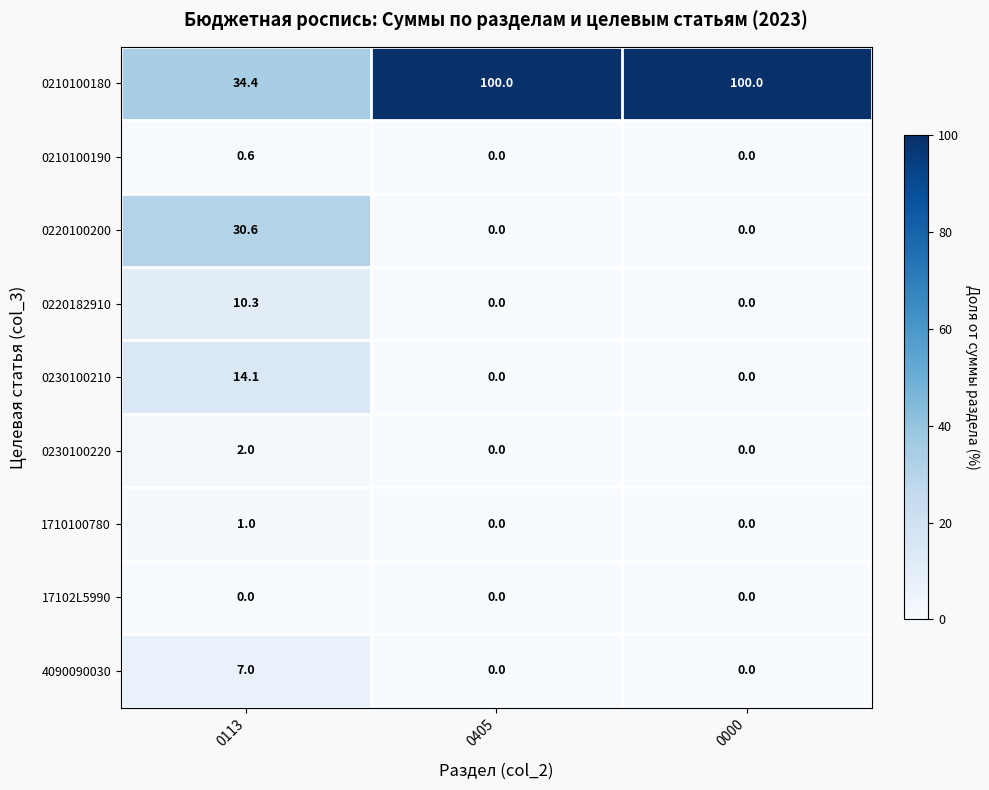

At how many categories does at least one series exceed 68?

2